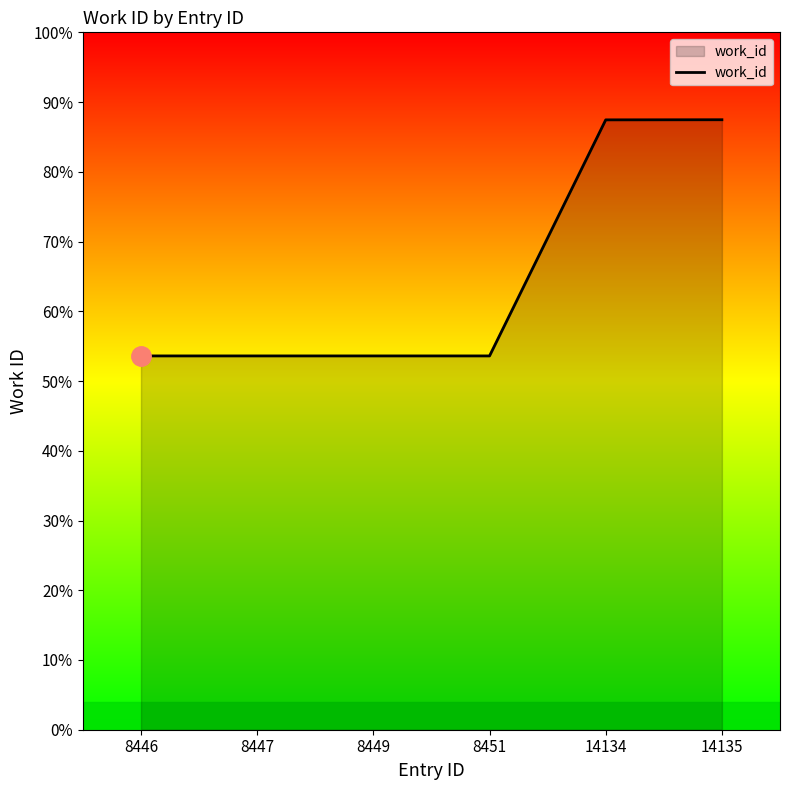

Where is the data nearest to the value 4232?

14134